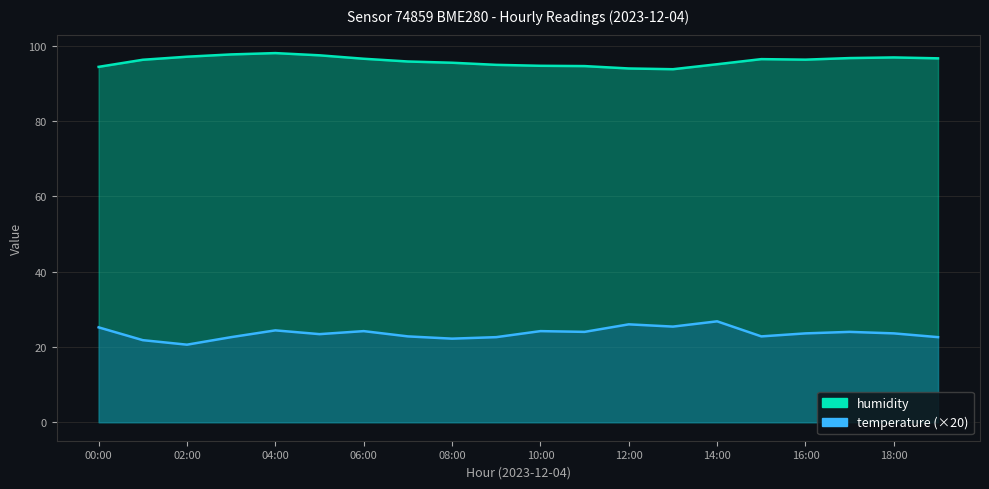

In temperature, how many points are lower than both neighbors (excluding endpoints)?

6